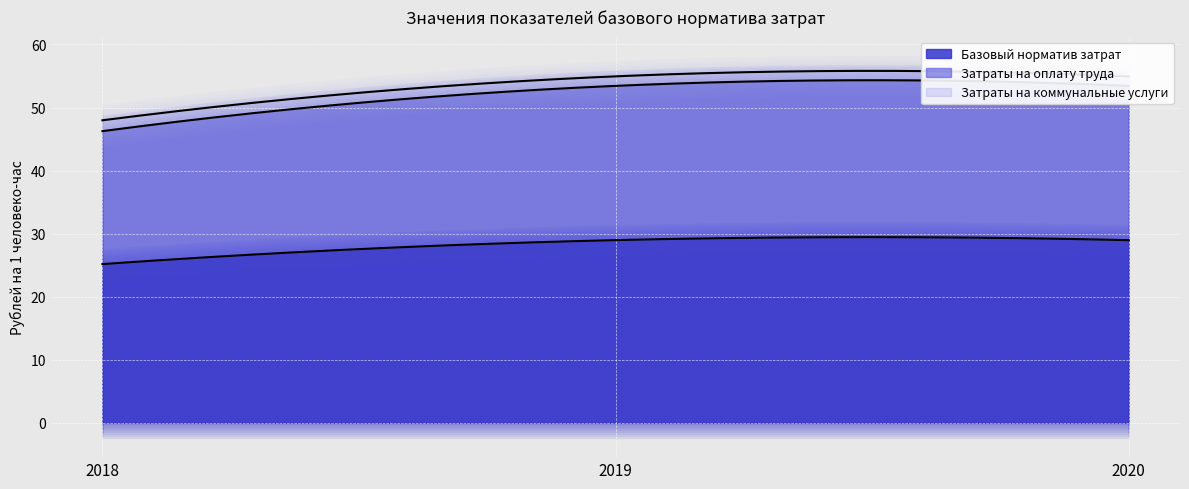

What is the minimum value for Базовый норматив затрат?

25.2